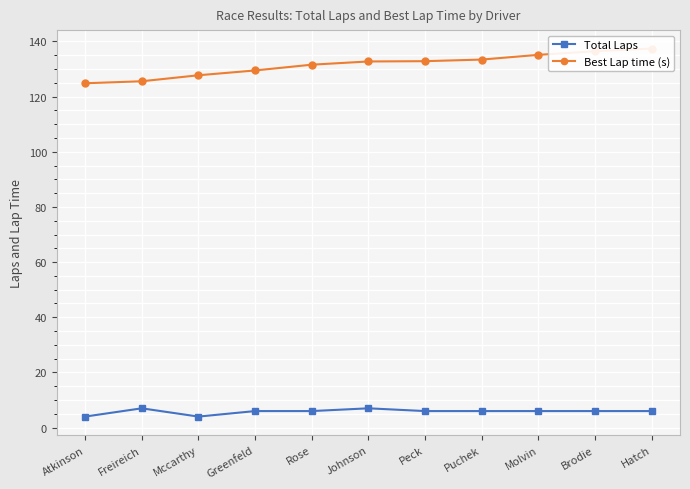

Which has a higher value, Rose or Puchek?

Rose